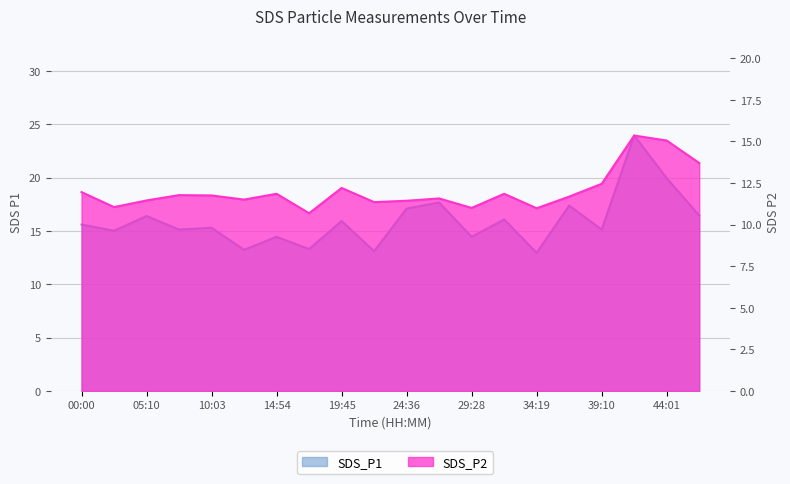

True or false: SDS_P1 and SDS_P2 intersect in this chart.

False